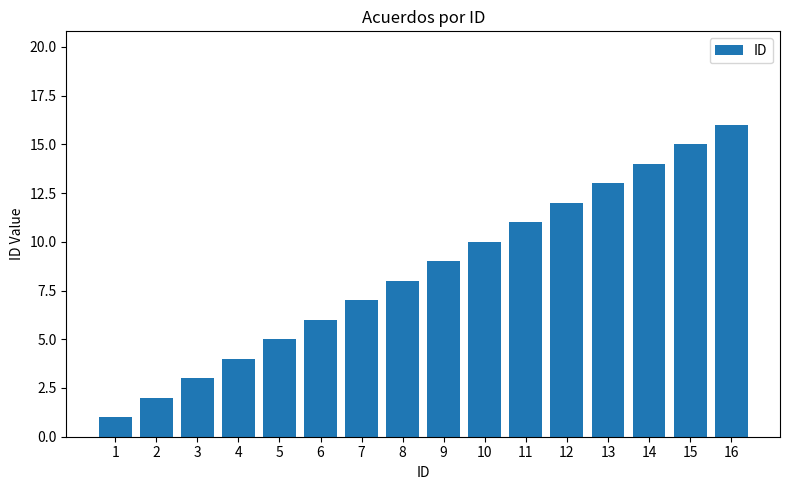

Rank the categories by value from lowest to highest.

1, 2, 3, 4, 5, 6, 7, 8, 9, 10, 11, 12, 13, 14, 15, 16